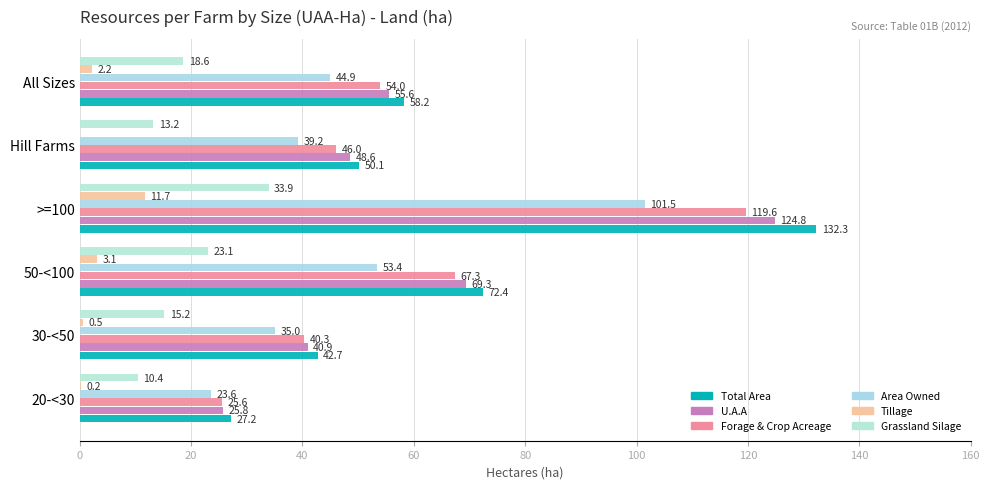

Which category has the highest value in the Tillage series?

>=100